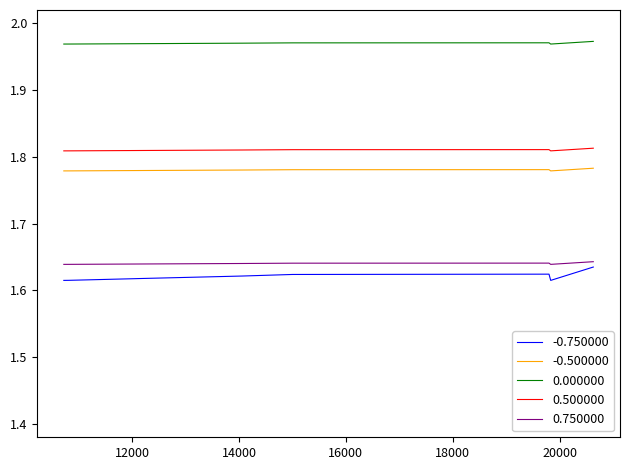

How many lines are shown in the chart?

5